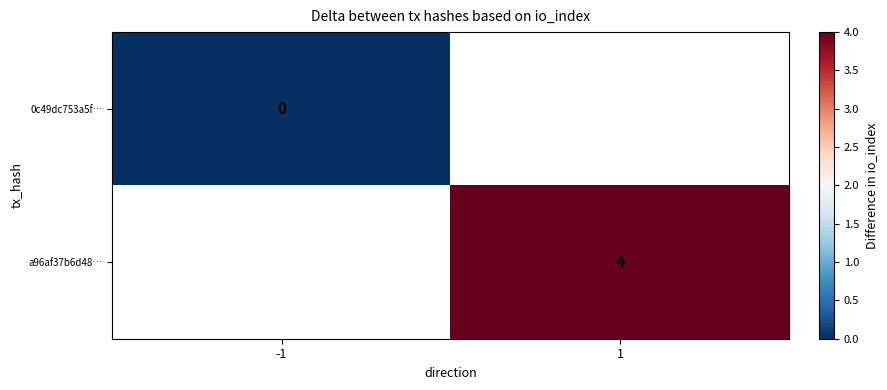

The value of a96af37b6d48… at 1 is 4. True or false?

True